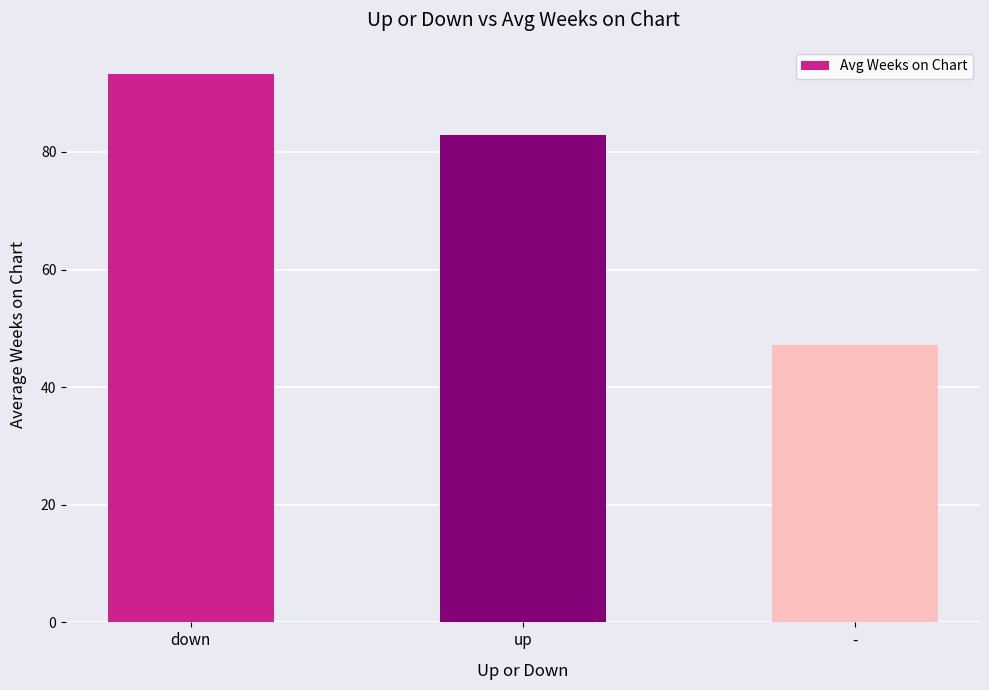

What is the approximate value at down?

93.2